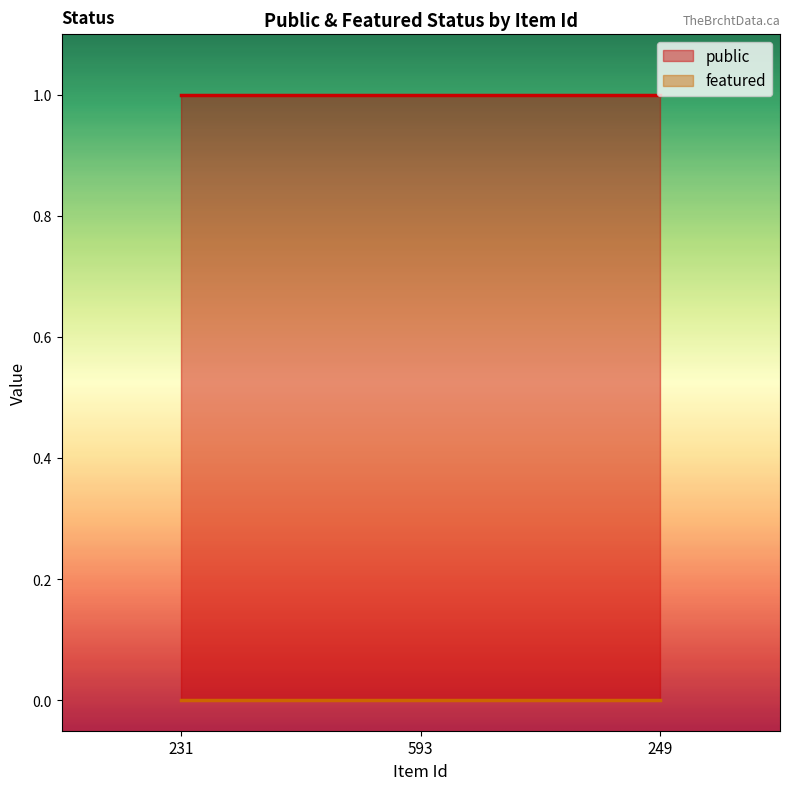

What is the lowest value of the public series?

1